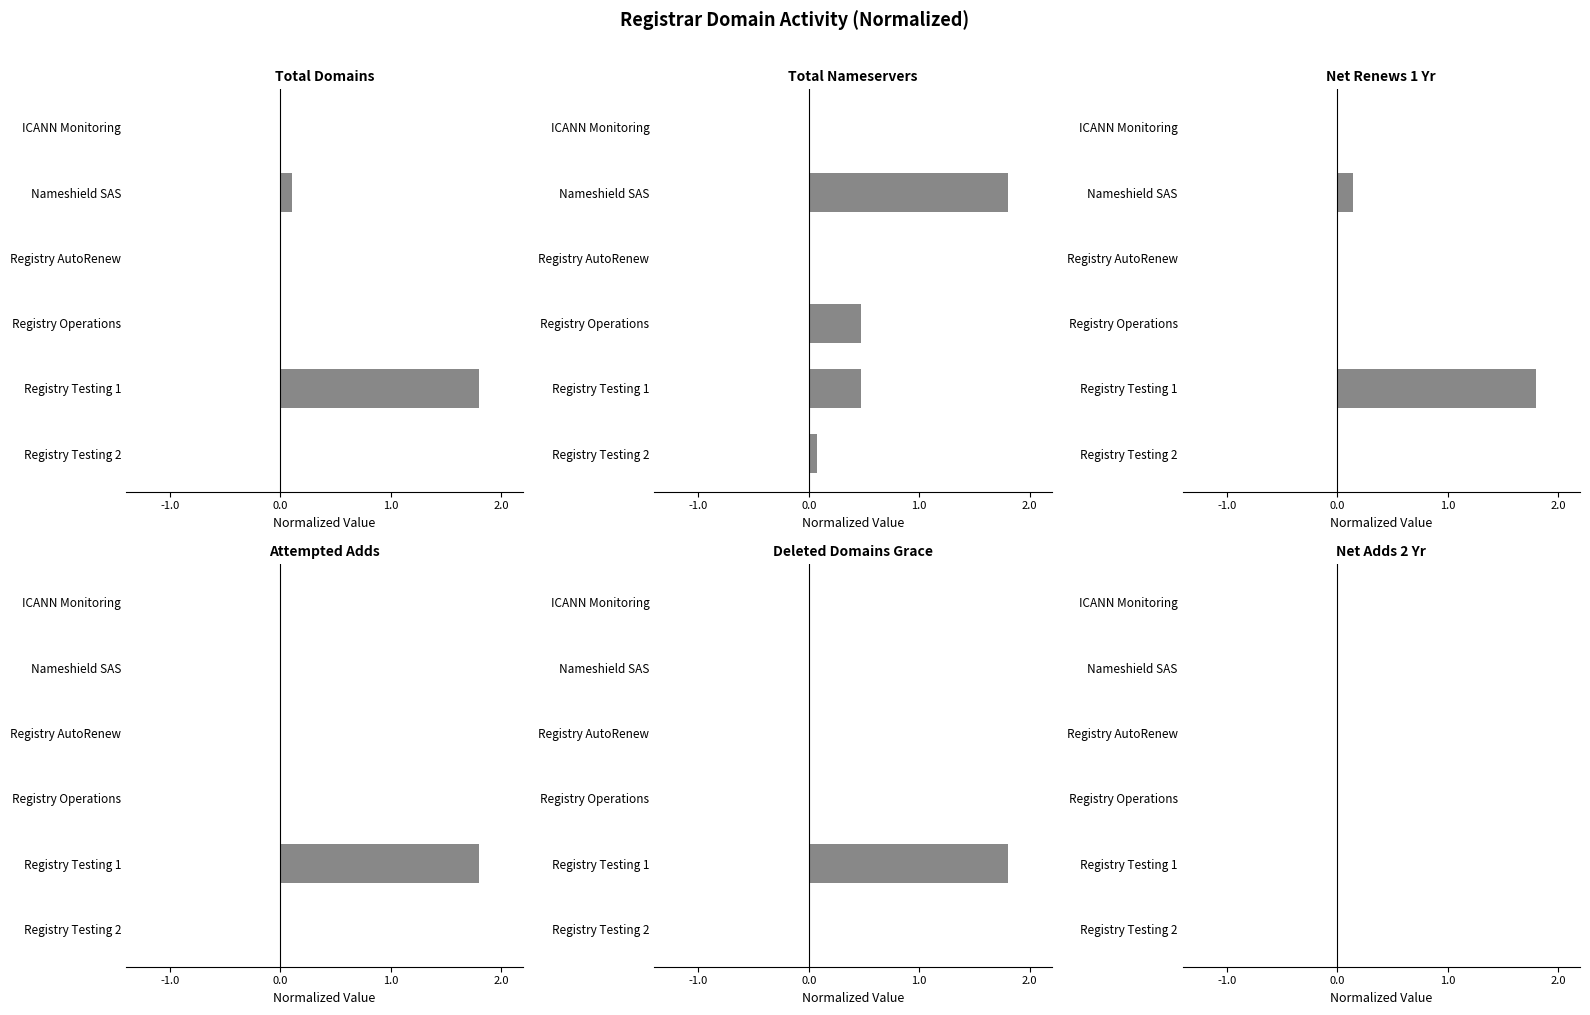

What are all the series names shown in the legend?

total-domains, total-nameservers, net-renews-1-yr, attempted-adds, deleted-domains-grace, net-adds-2-yr